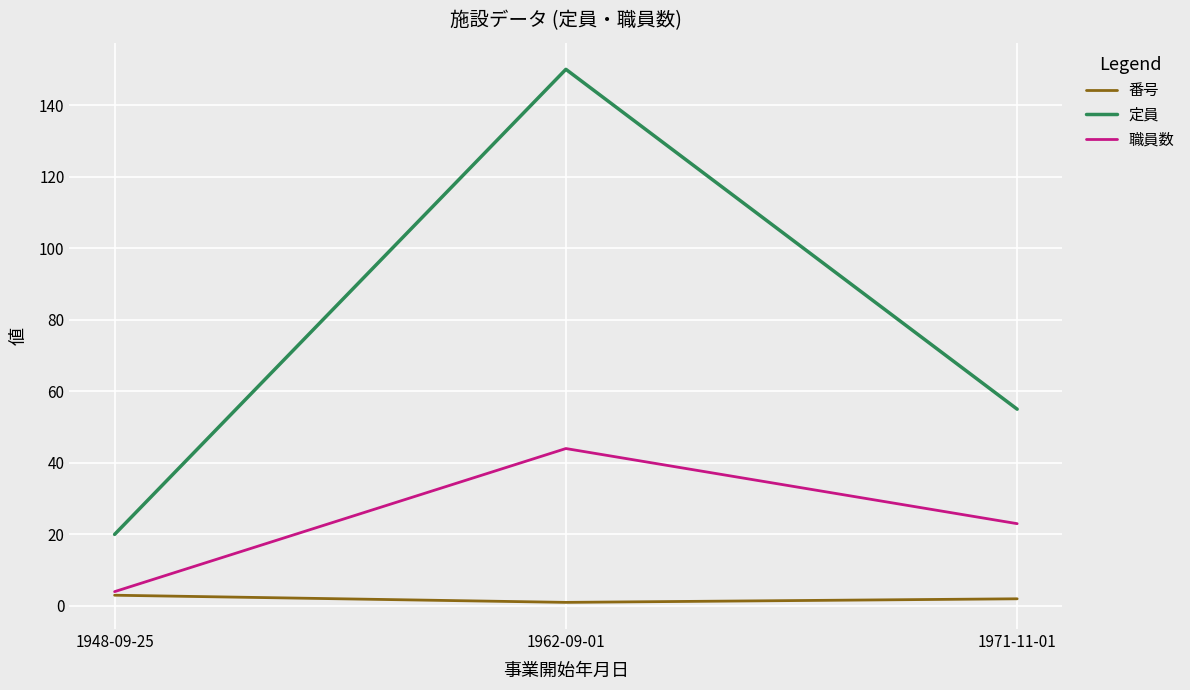

What are all the series names shown in the legend?

番号, 定員, 職員数